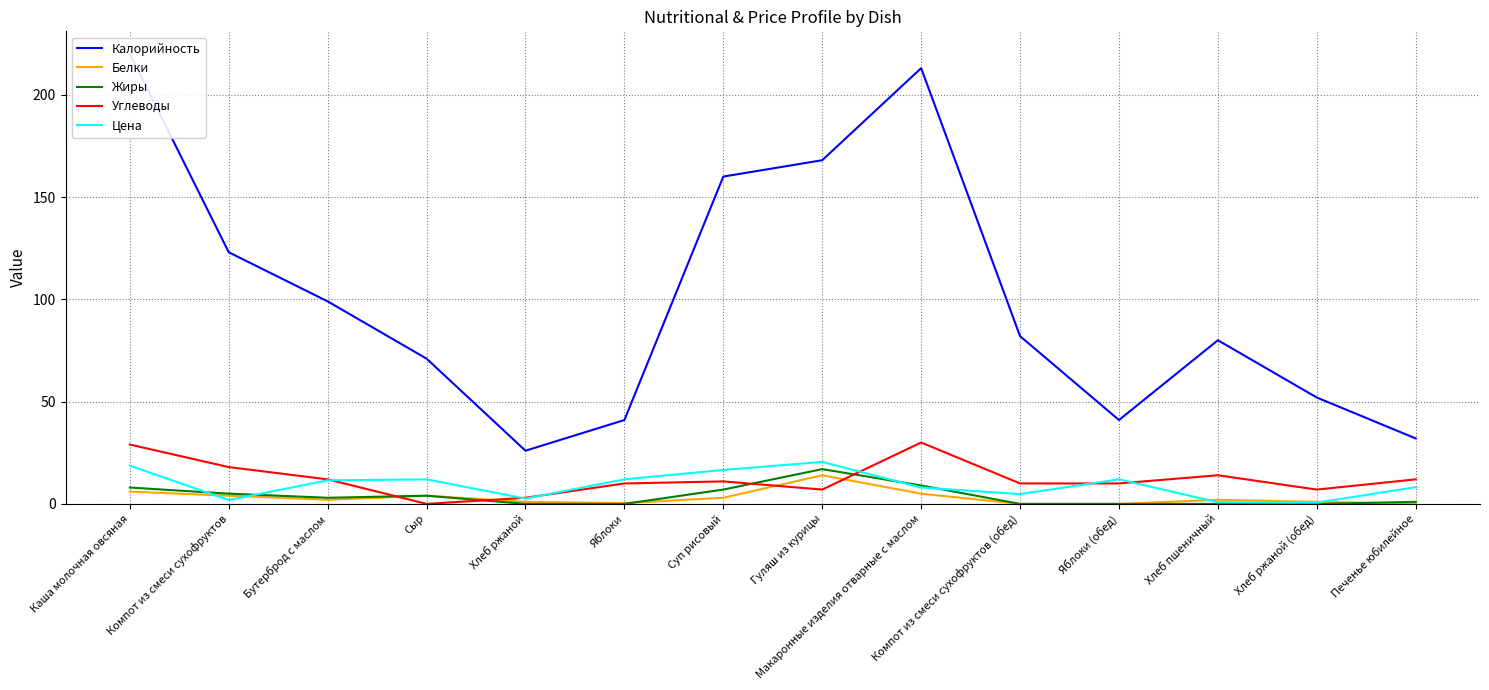

What is the difference between the Углеводы values at Макаронные изделия отварные с маслом and Яблоки (обед)?

20.0